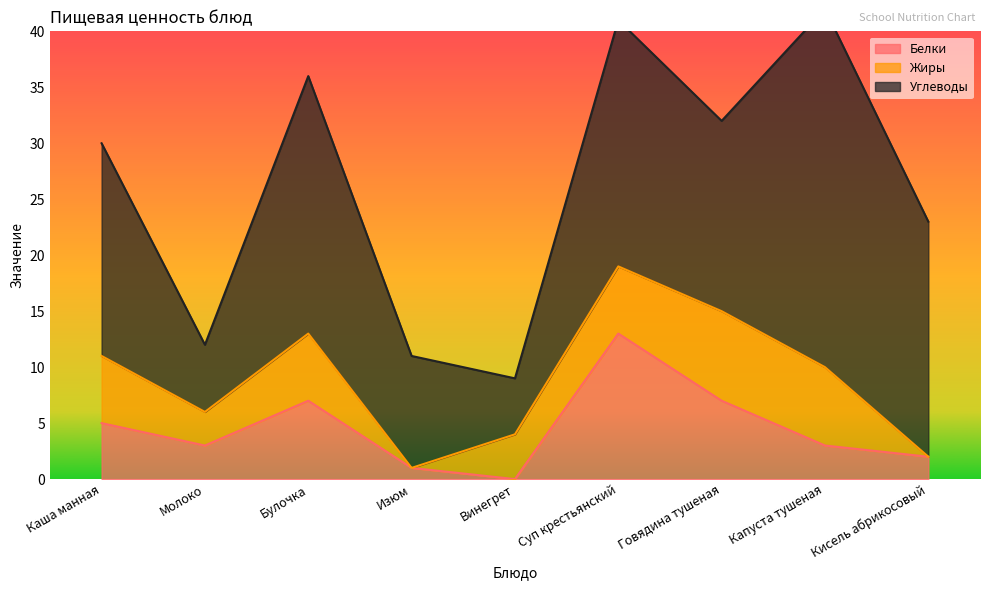

What is the maximum value for Белки?

13